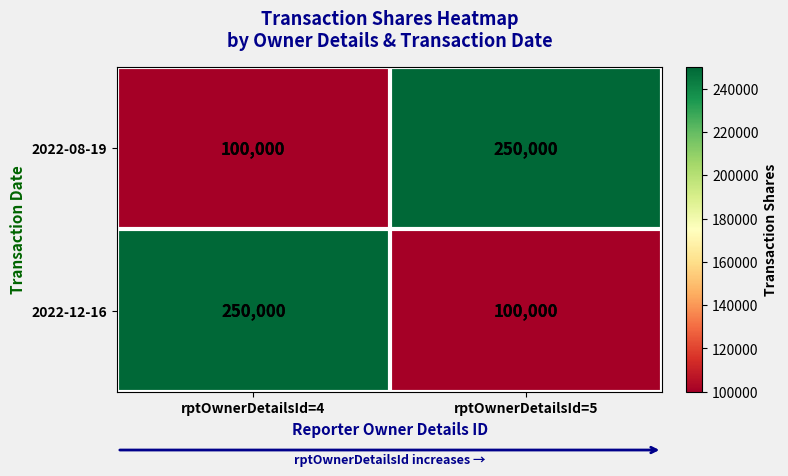

What is the difference between the maximum and minimum values in the 2022-08-19 series?

150000